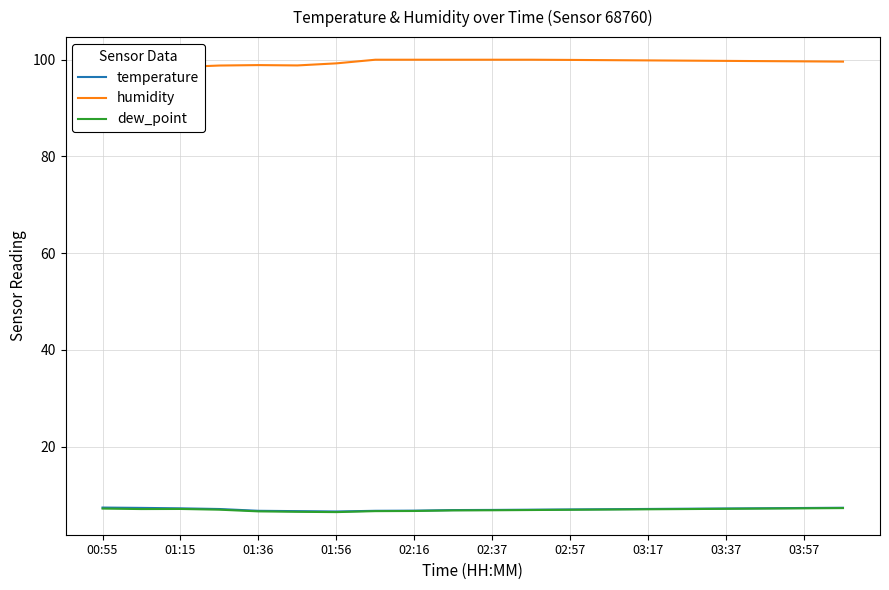

Is it true that temperature equals 2.6 at 02:37?

False